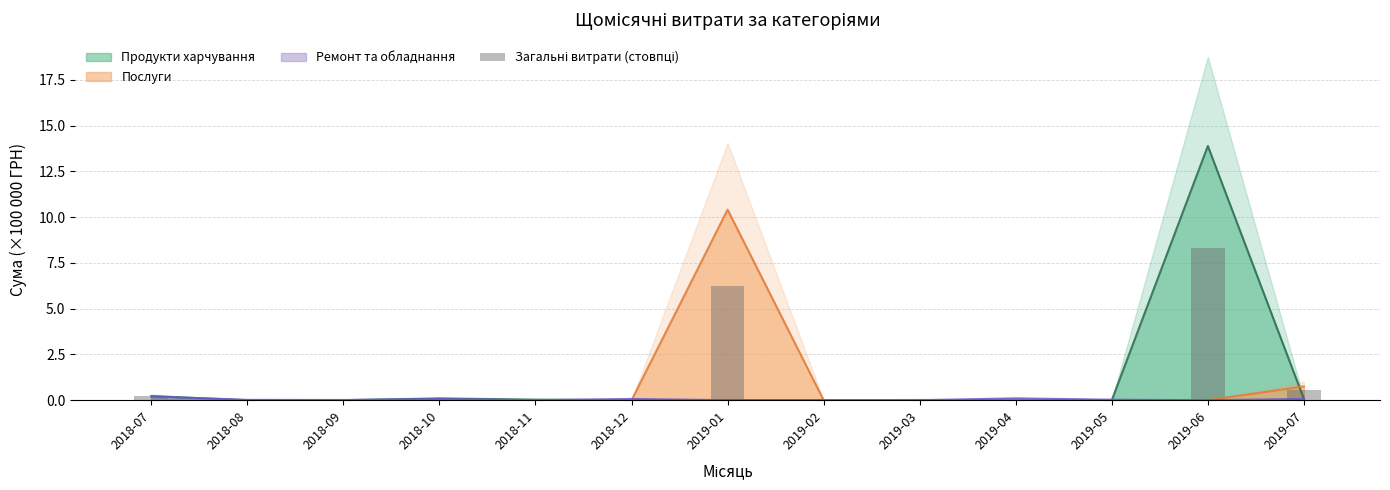

What is the label of the 4th bar from the right?

2019-04